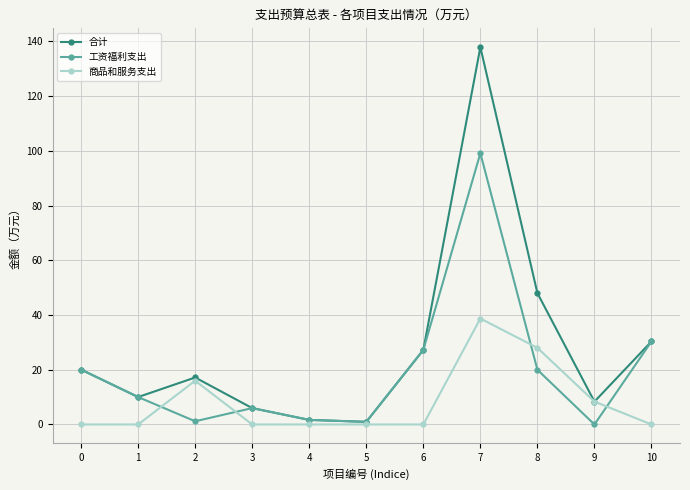

At which label is 商品和服务支出 closest to 19?

2